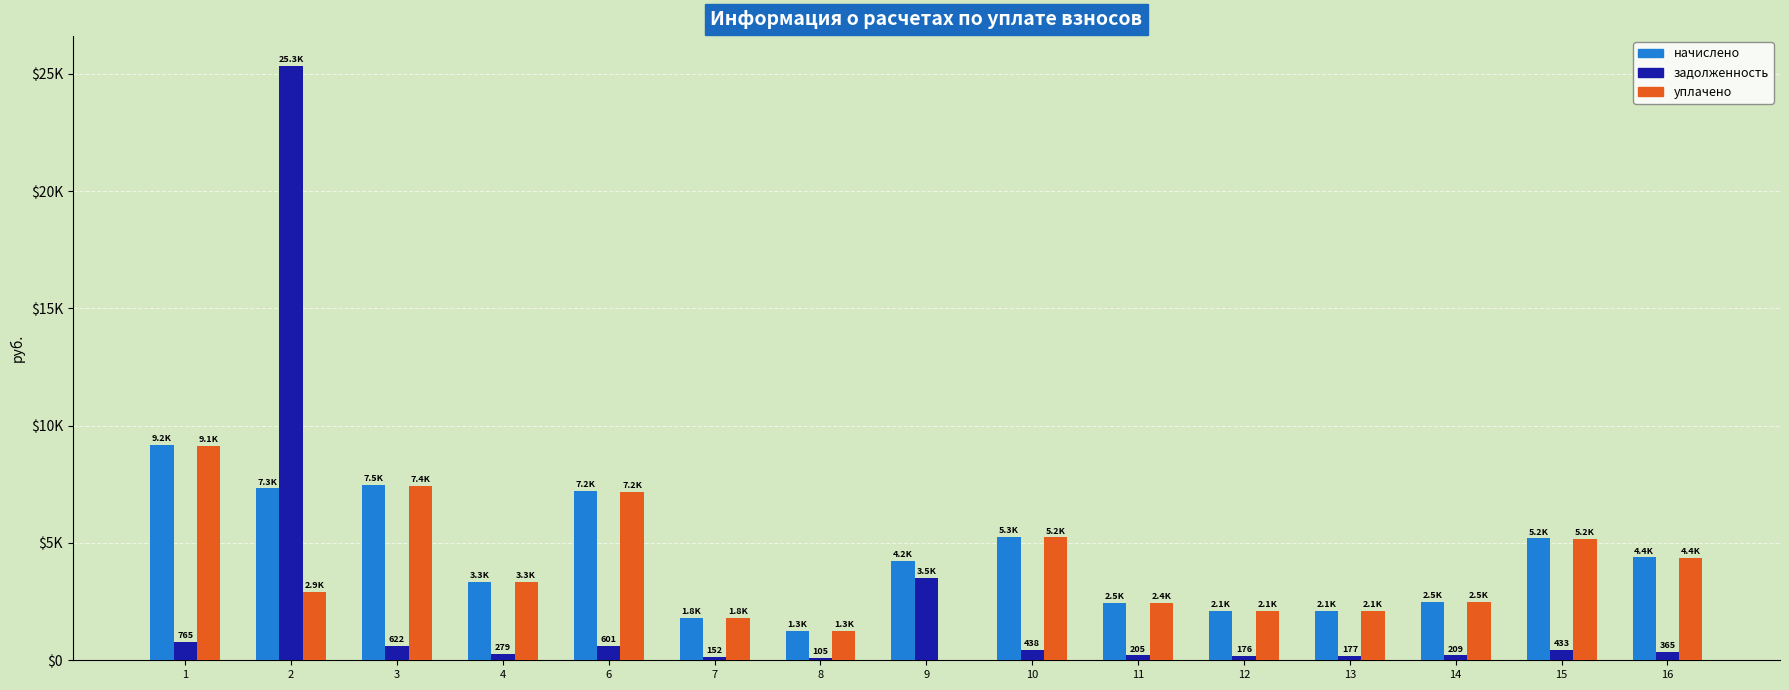

What is the highest value of the уплачено series?

9134.4